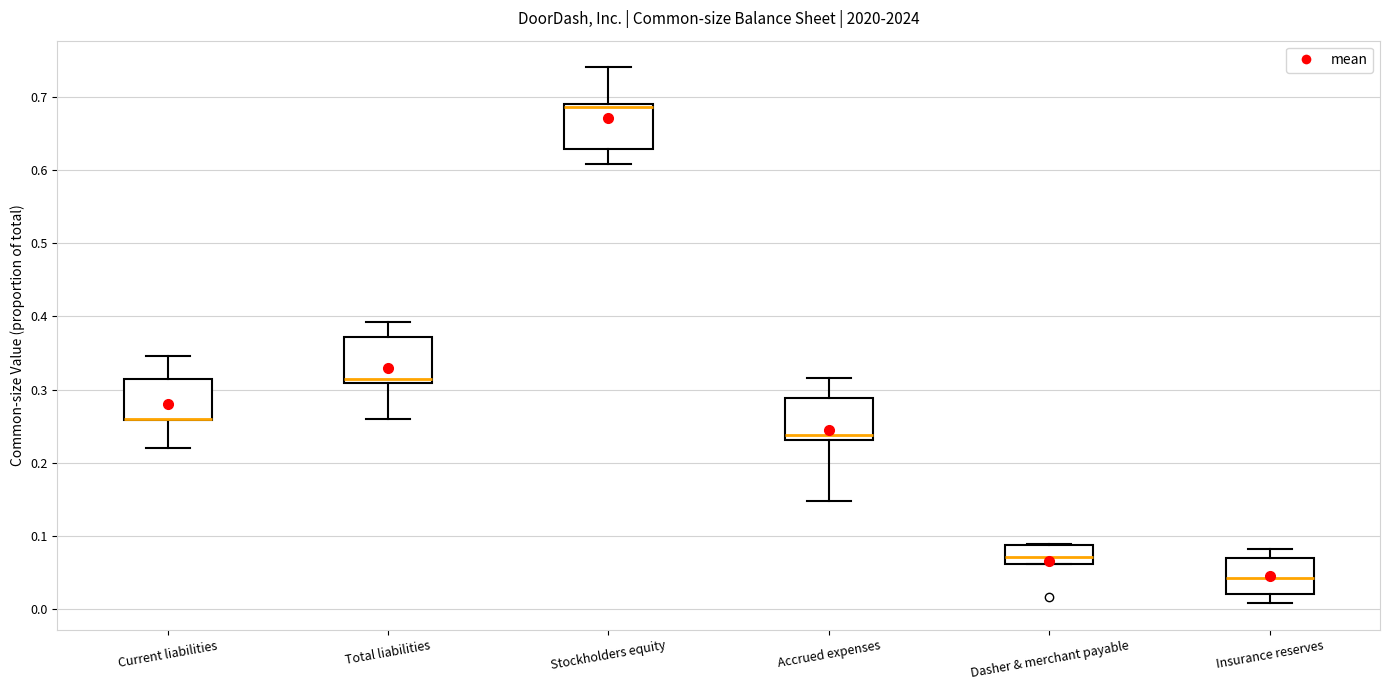

Reading left to right, read every box against the y-axis: the position of its median line, the range the box covers, and the ends of its whiskers. The values are not printed on the chart, so give them approximately, as read against the axis.

Current liabilities: median 0.26 (drawn on the box's lower edge), box 0.26 to 0.31, whiskers 0.22 to 0.35
Total liabilities: median 0.31 (just above the box's lower edge), box 0.31 to 0.37, whiskers 0.26 to 0.39
Stockholders equity: median 0.69 (just below the box's upper edge), box 0.63 to 0.69, whiskers 0.61 to 0.74
Accrued expenses: median 0.24, box 0.23 to 0.29, whiskers 0.15 to 0.32
Dasher & merchant payable: median 0.07, box 0.06 to 0.09, whiskers 0.06 to 0.09
Insurance reserves: median 0.04, box 0.02 to 0.07, whiskers 0.01 to 0.08